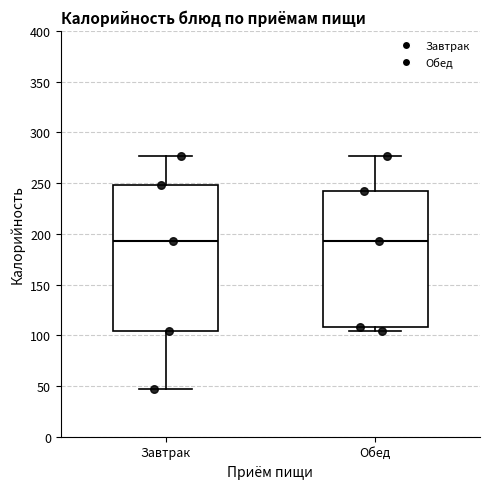

Reading left to right, read every box against the y-axis: the position of its median line, the range the box covers, and the ends of its whiskers. The values are not printed on the chart, so give them approximately, as read against the axis.

Завтрак: median 195, box 105 to 250, whiskers 45 to 275
Обед: median 195, box 110 to 240, whiskers 105 to 275